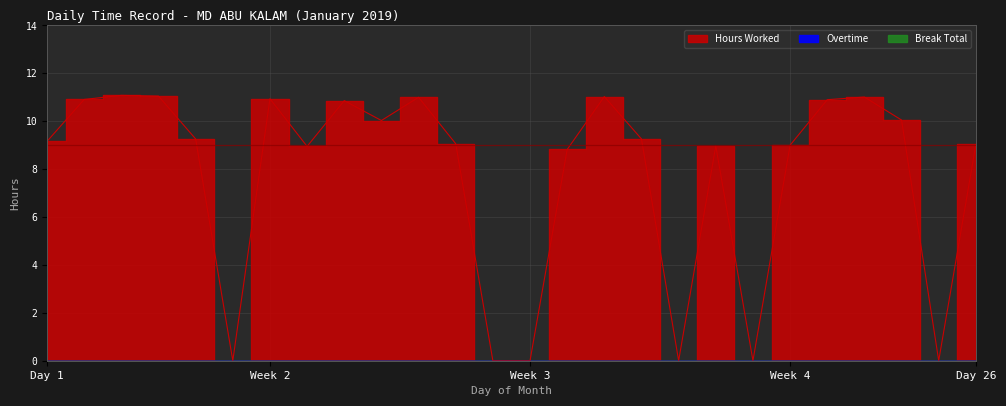

At which category is the sum across all series the highest?

3